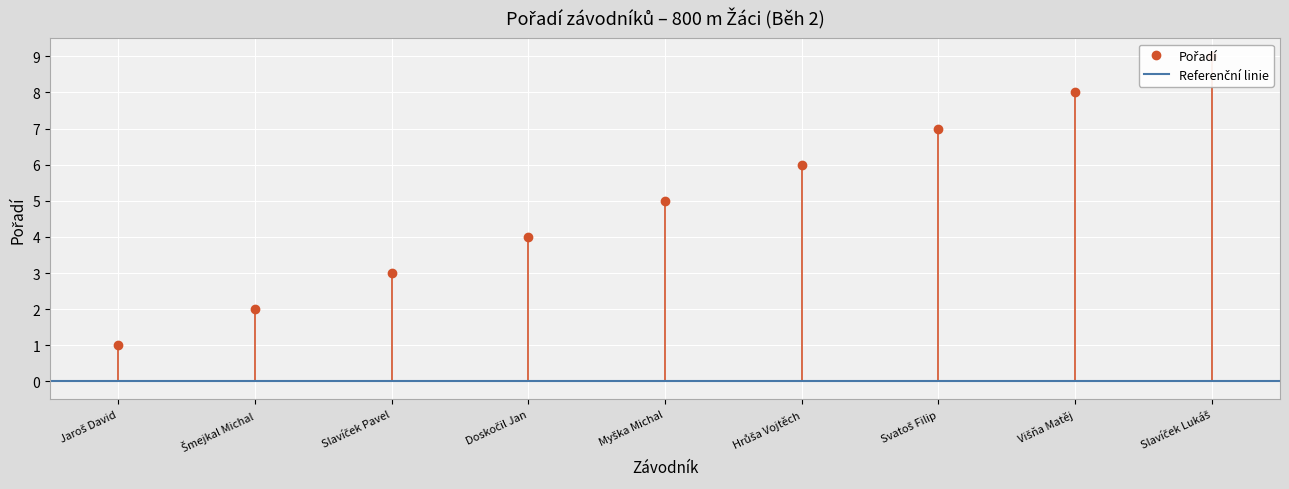

Which label corresponds to the smallest value in the chart?

Jaroš David